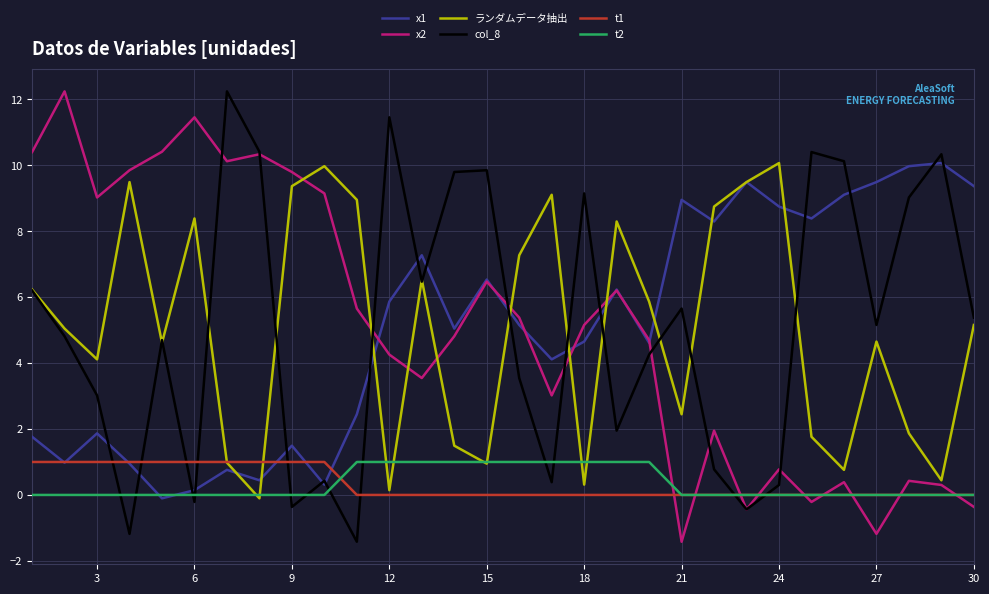

What is the minimum value shown in the chart?

-1.4